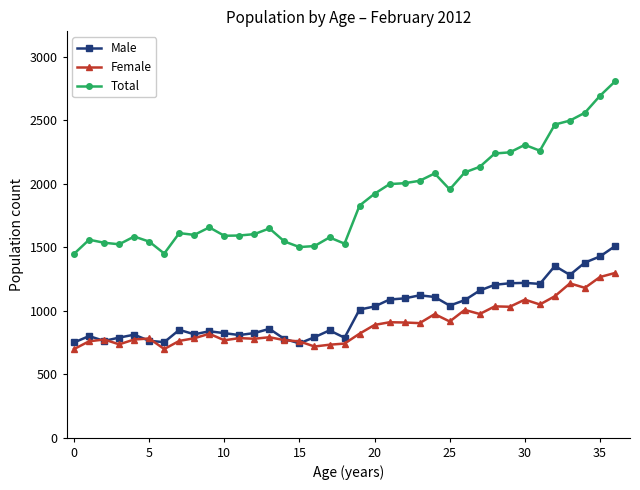

What is the maximum value for Female?

1297